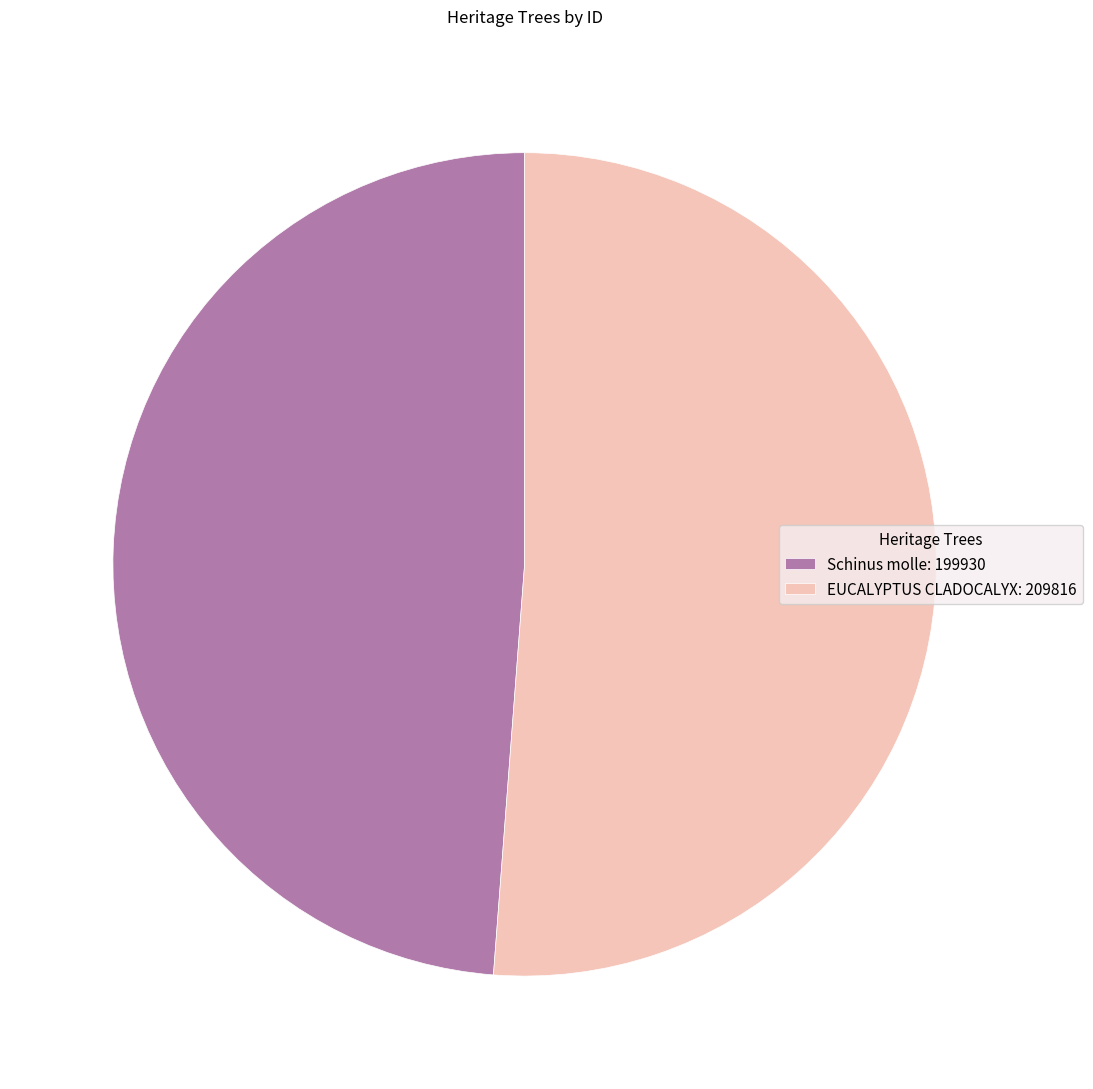

How many slices are in this pie chart?

2